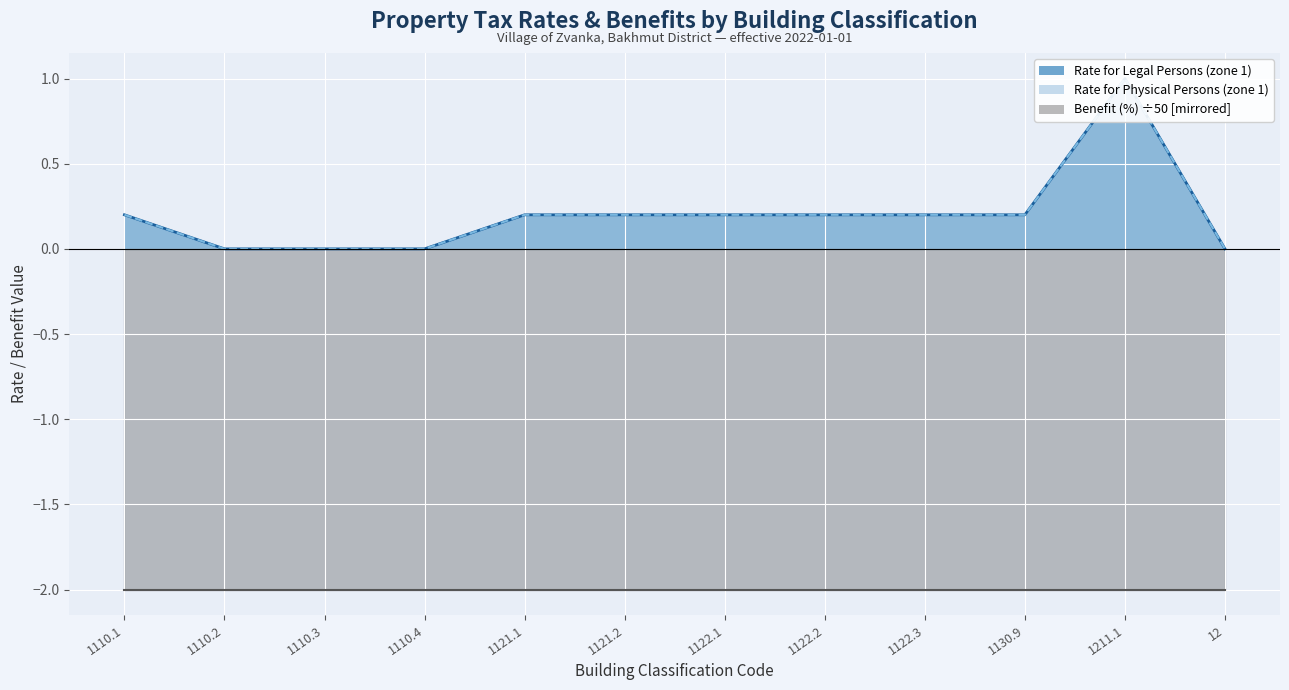

True or false: Rate for Legal Persons (zone 1) has more than 1 points higher than both neighbors.

False